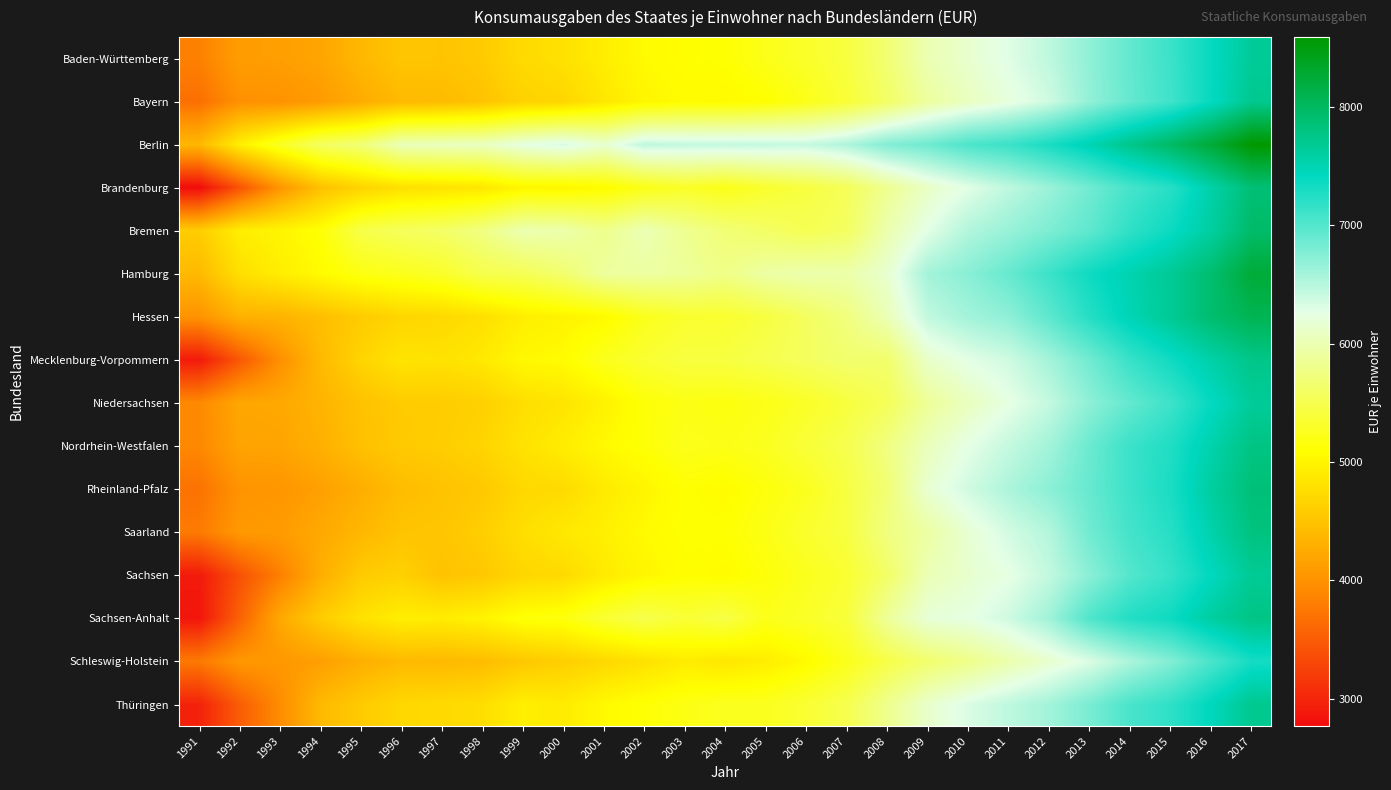

At which category does the chart reach its peak across all series?

2017